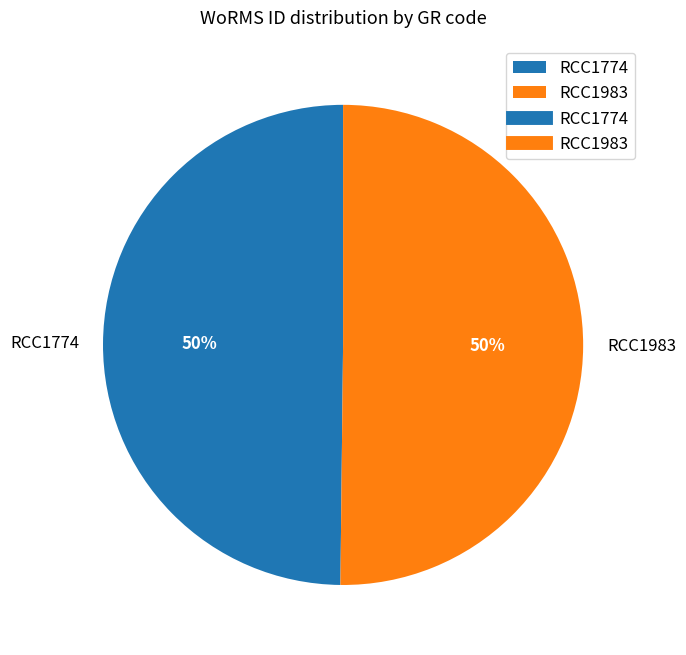

The RCC1983 slice represents 50% of the pie. True or false?

True